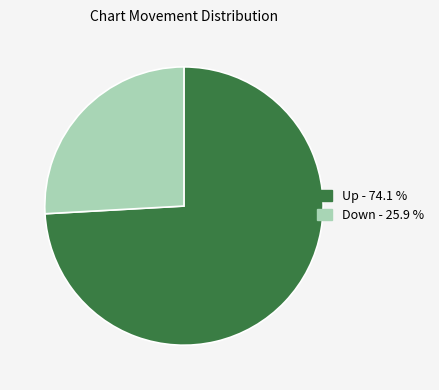

Is there any slice that represents more than half of the pie?

Yes